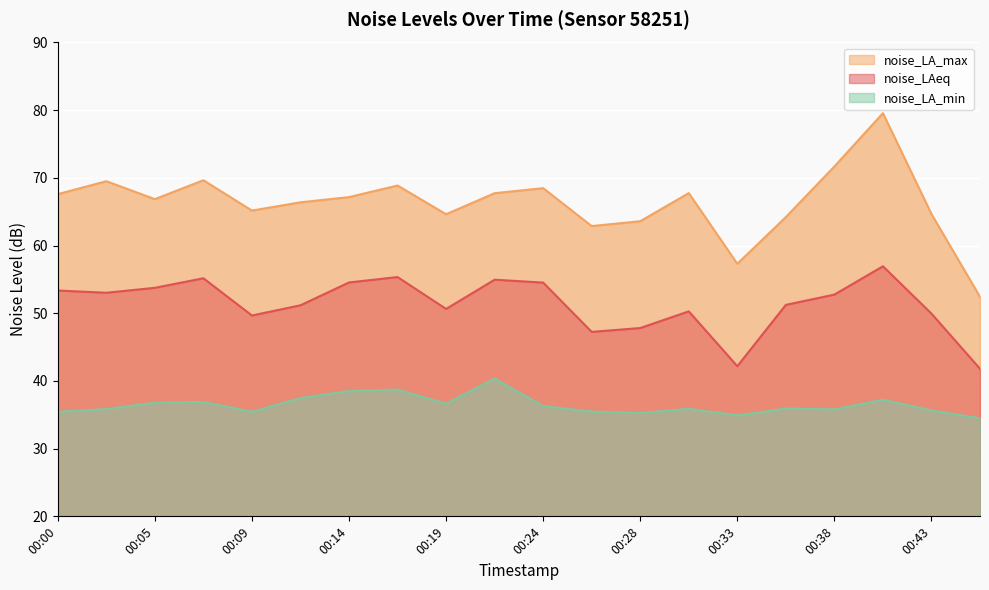

Reading right to left, what are all the values shown in this chart?

noise_LAeq: 41.8	50.0	56.9	52.8	51.2	42.2	50.3	47.8	47.2	54.5	55.0	50.6	55.4	54.5	51.2	49.7	55.2	53.8	53.0	53.4
noise_LA_max: 52.4	64.7	79.6	71.7	64.2	57.3	67.8	63.6	62.9	68.5	67.7	64.6	68.9	67.2	66.4	65.2	69.7	66.9	69.5	67.6
noise_LA_min: 34.5	35.6	37.2	35.8	35.9	34.9	35.9	35.3	35.5	36.3	40.4	36.6	38.7	38.5	37.5	35.4	36.9	36.8	35.9	35.4